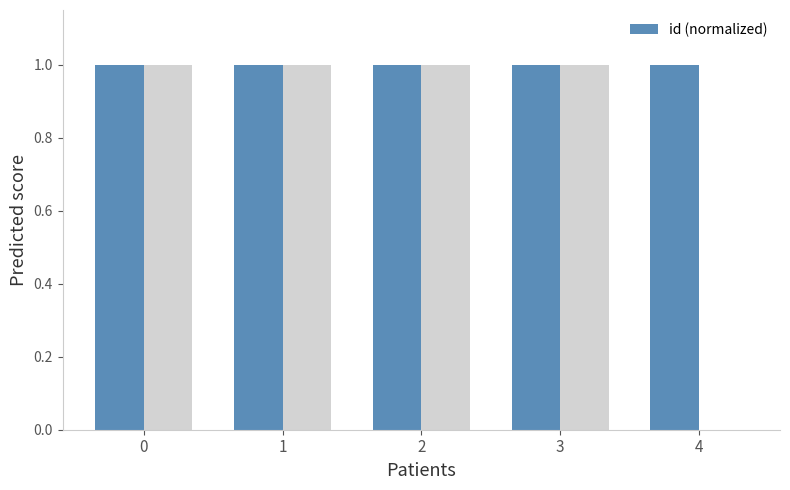

At which category does the chart reach its minimum across all series?

4